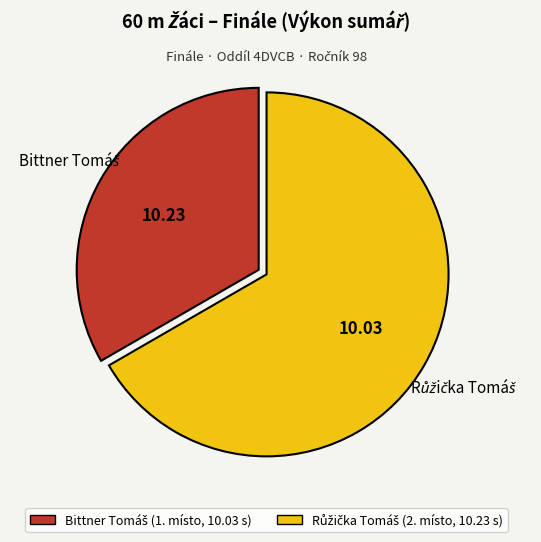

Is there a majority slice in this chart?

Yes